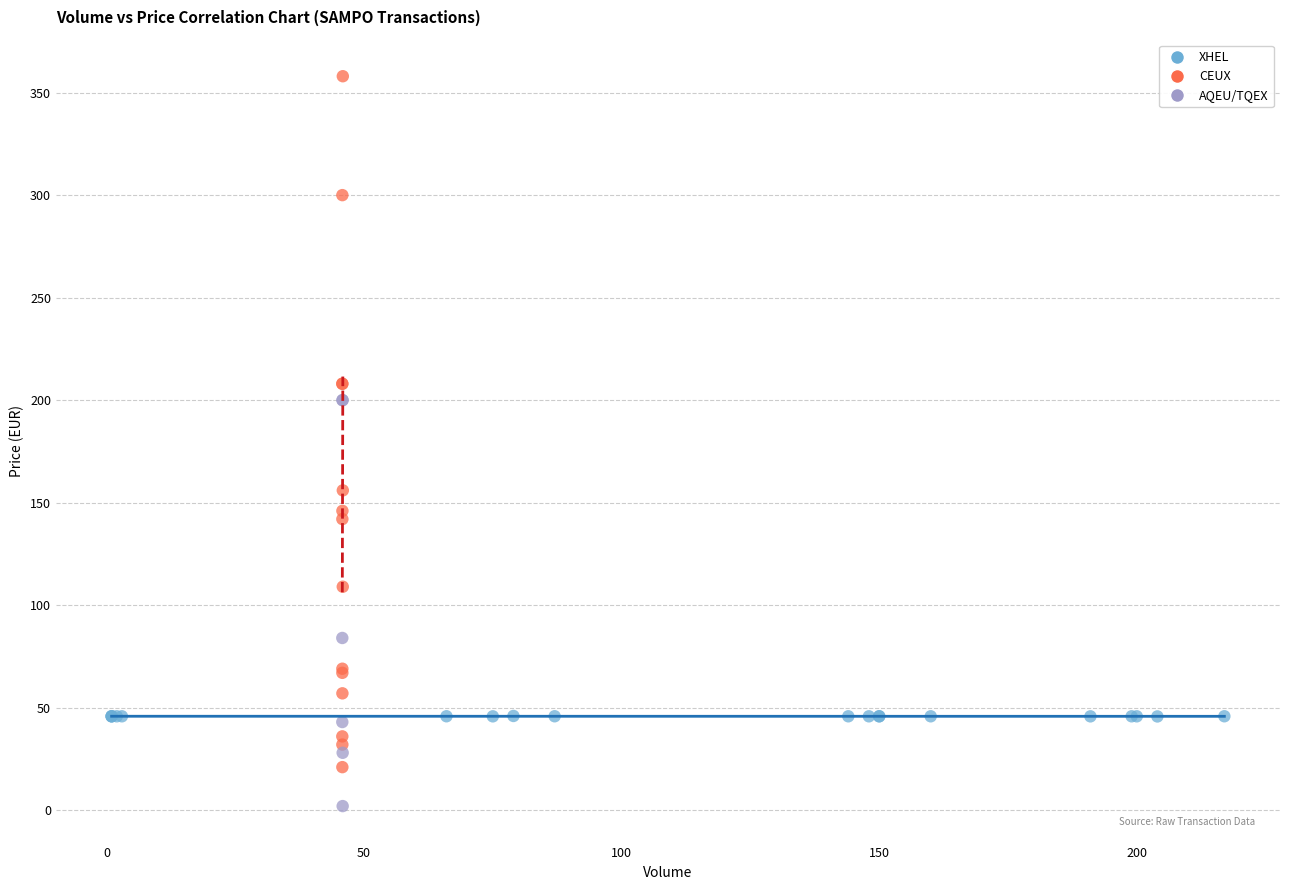

Which series reaches the maximum Y coordinate?

CEUX